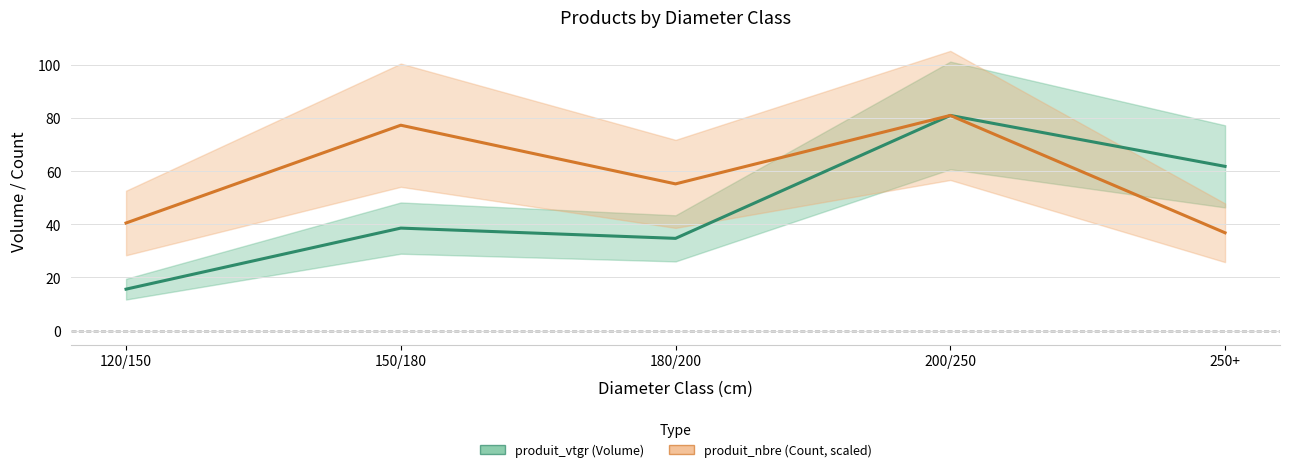

What is the difference between the produit_vtgr values at 180/200 and 120/150?

19.1